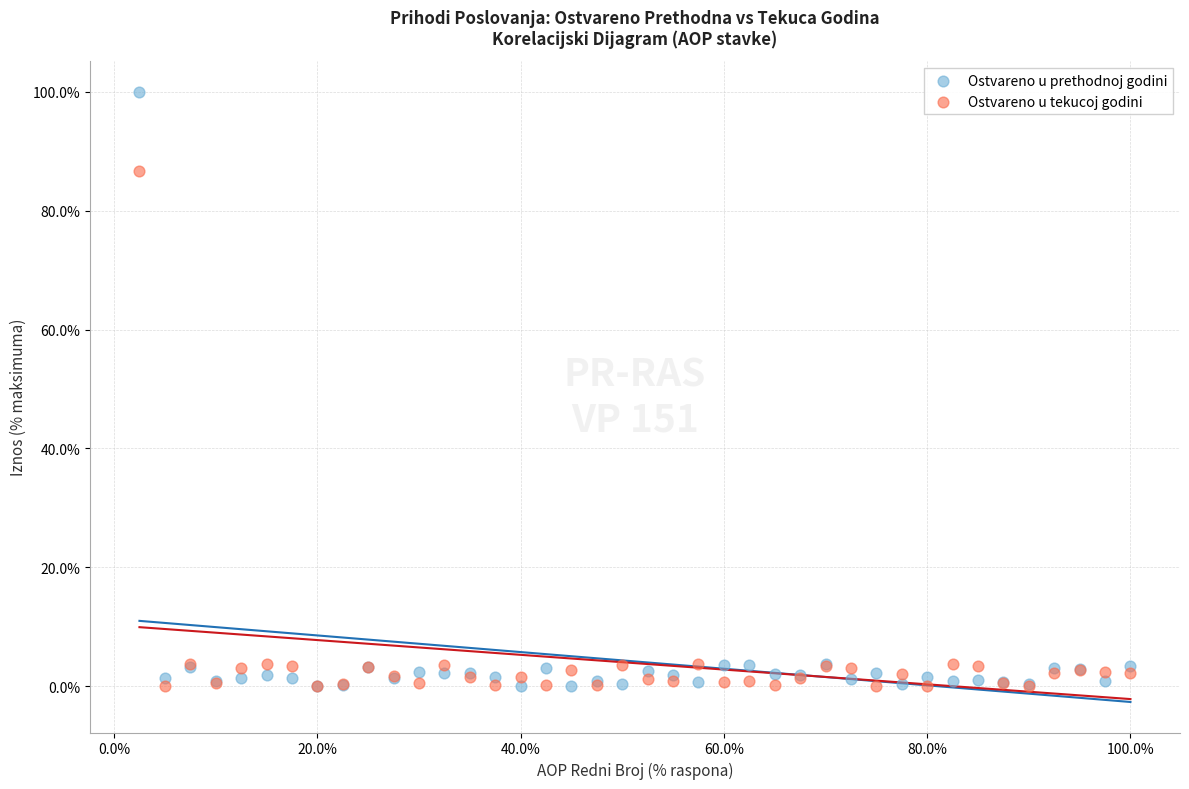

In the Ostvareno u prethodnoj godini series, what Y value is closest to 50?

3.8